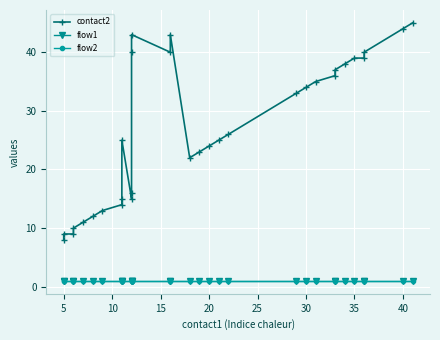

How many series are shown in this chart?

3